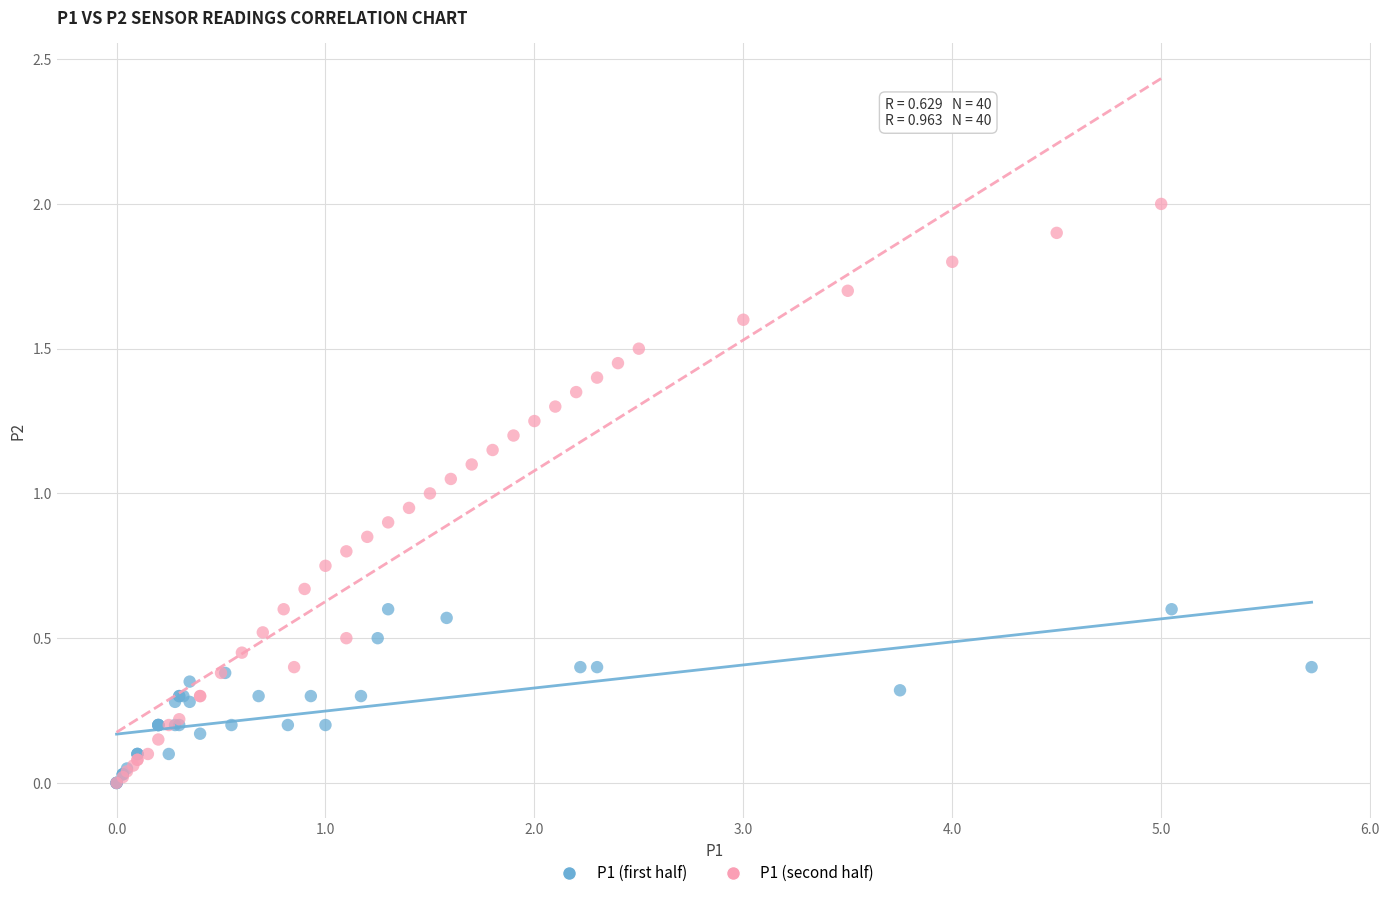

Which series has the widest spread of Y values?

P1 (second half)